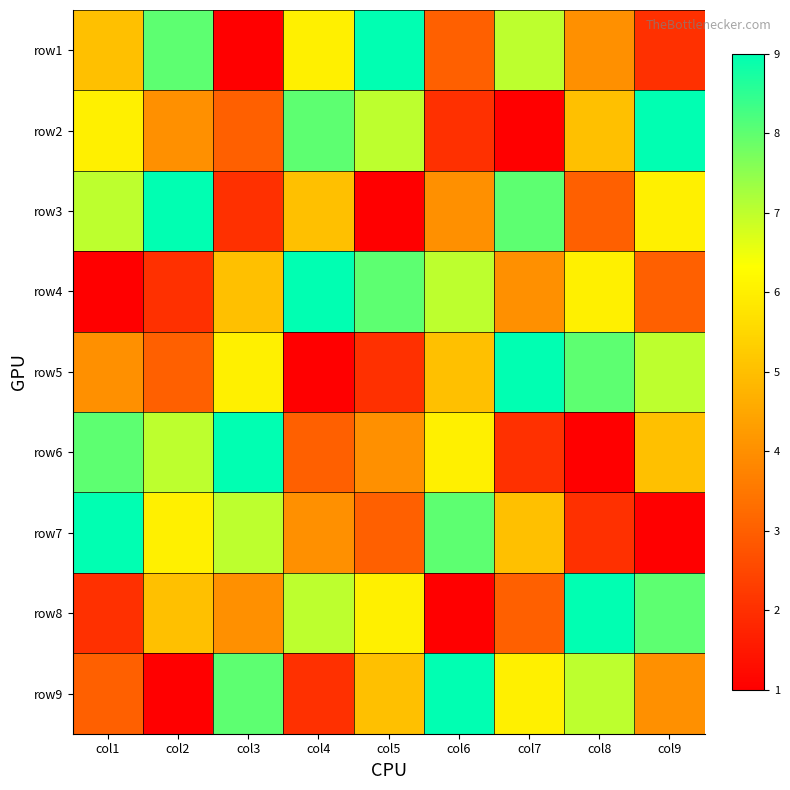

At which category does the chart reach its peak across all series?

col5